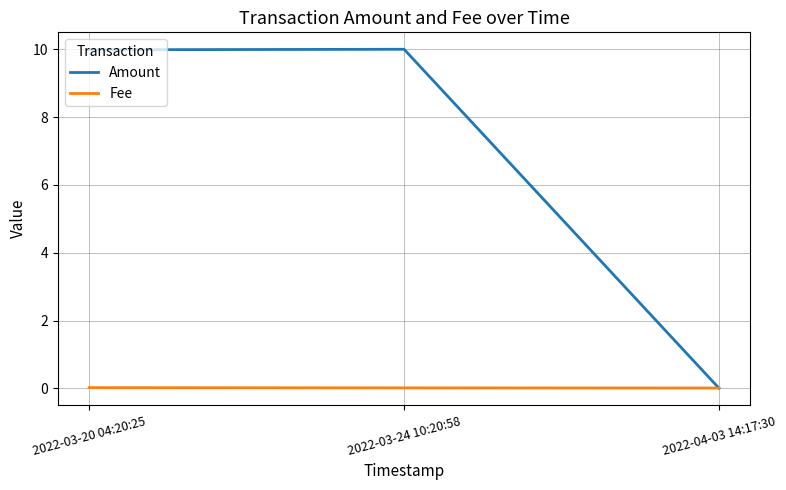

Which series has the largest total across all categories?

Amount